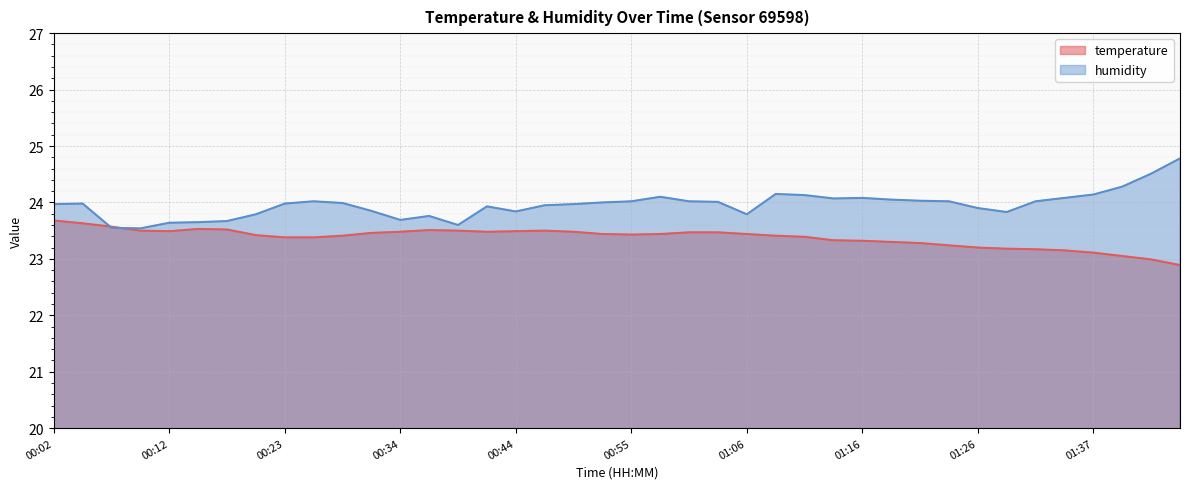

List the labels in order of temperature value, largest first.

00:02, 00:05, 00:07, 00:15, 00:18, 00:36, 00:10, 00:39, 00:47, 00:12, 00:44, 00:34, 00:41, 00:49, 01:00, 01:03, 00:31, 00:52, 00:58, 01:06, 00:55, 00:20, 00:29, 01:08, 01:11, 00:23, 00:26, 01:14, 01:16, 01:19, 01:21, 01:24, 01:26, 01:29, 01:31, 01:34, 01:37, 01:39, 01:42, 01:45